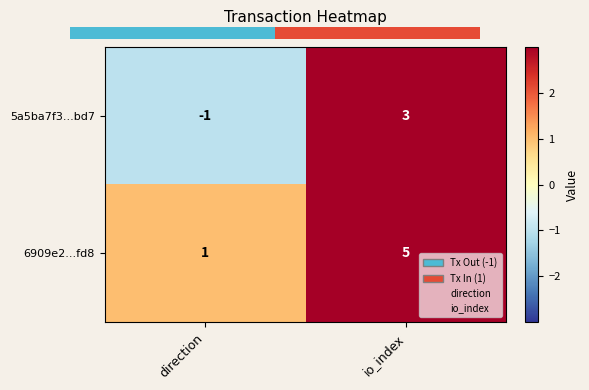

Which series has the largest total across all categories?

6909e2...fd8